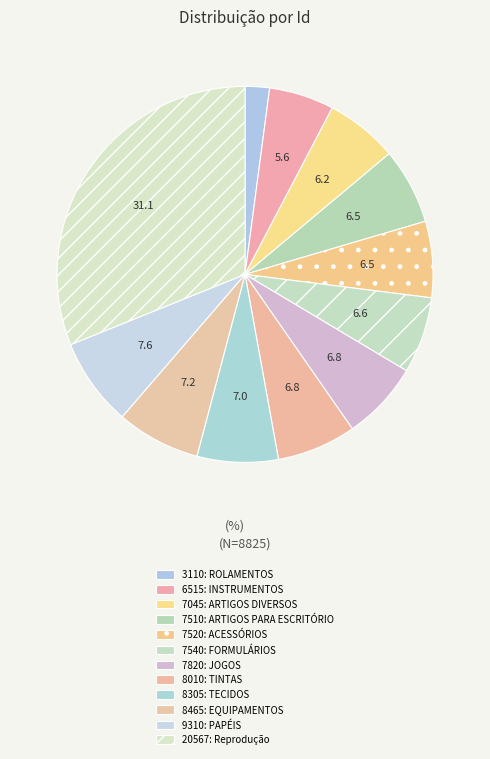

True or false: 3110: ROLAMENTOS accounts for 1% of the total.

False